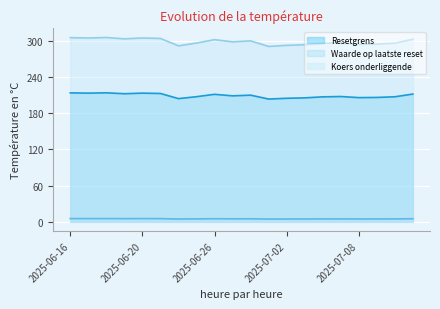

What is the maximum value shown in the chart?

305.8